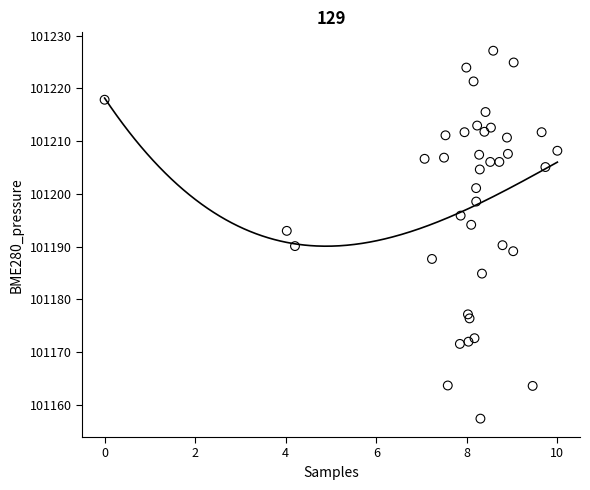

What is the range of Y values (max minus min)?

69.8